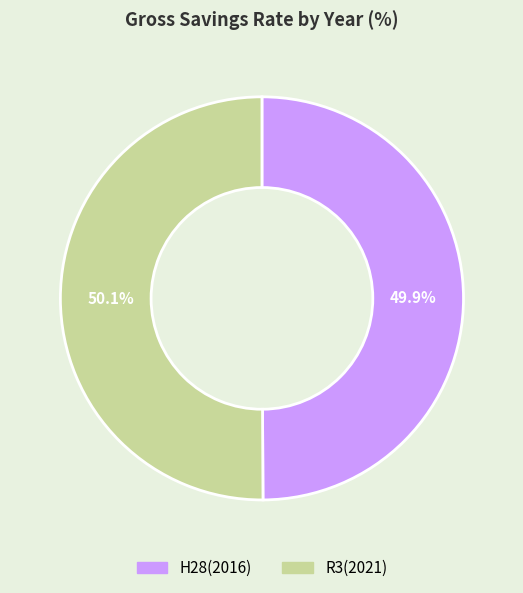

What portion of the pie excludes H28(2016)?

50.1%